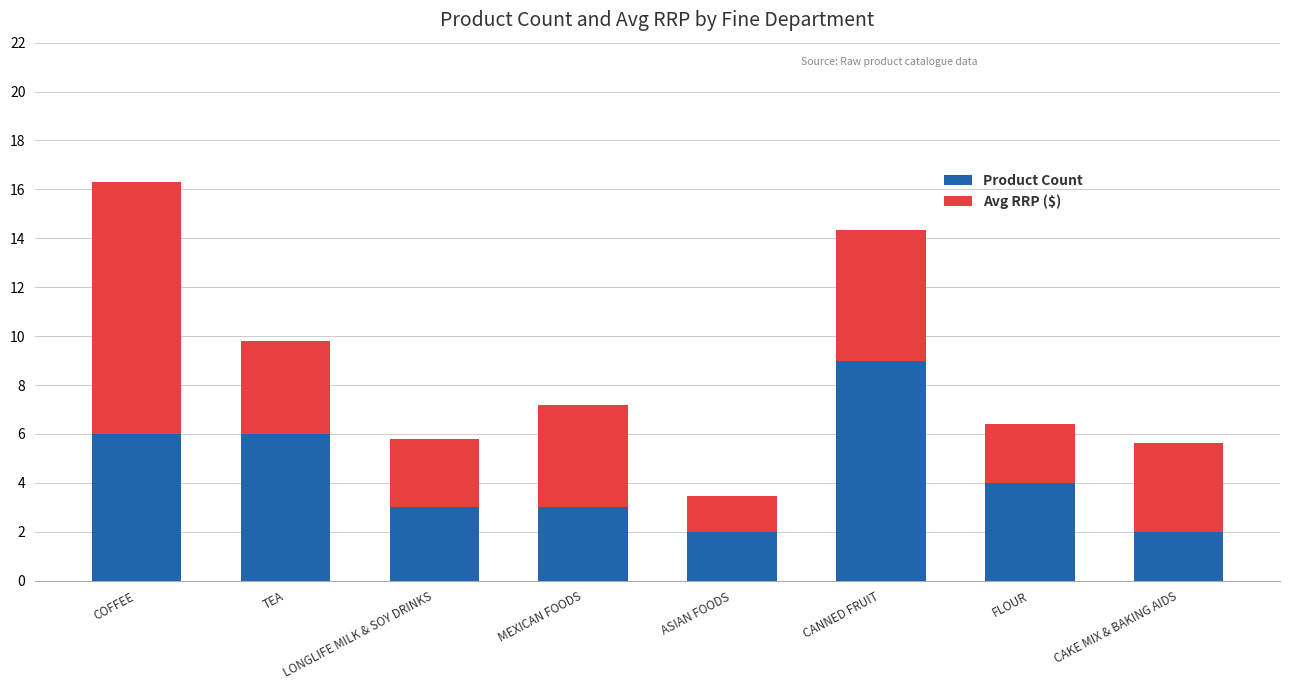

What are all the series names shown in the legend?

Product Count, Avg RRP ($)